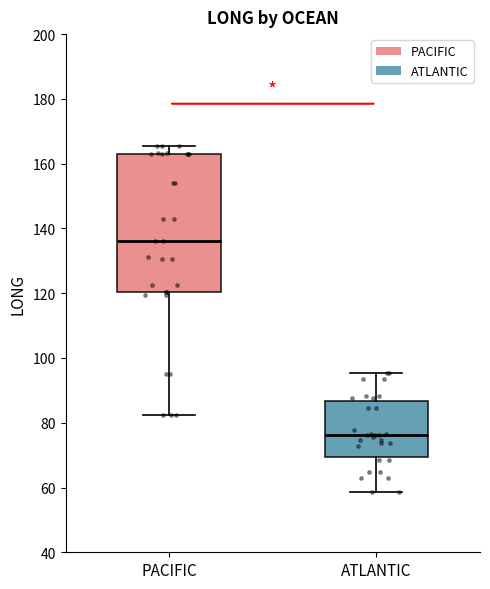

Which box has the lowest median line?

ATLANTIC